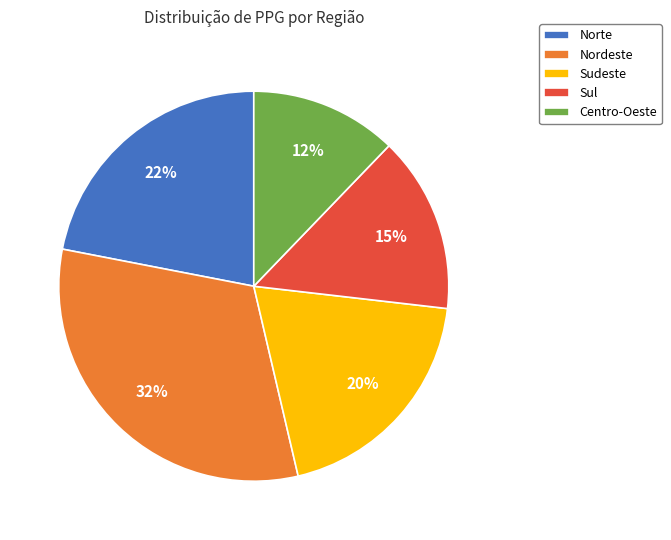

Does Sudeste account for over 50% of the chart?

No